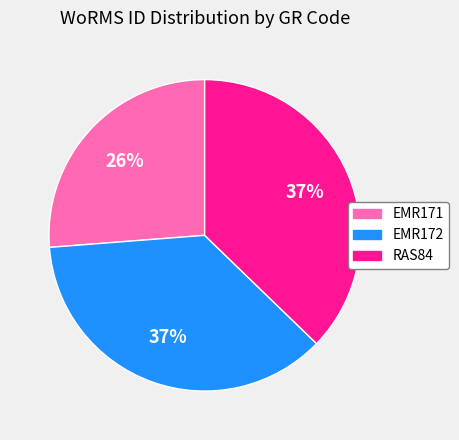

Which has a higher value, EMR172 or EMR171?

EMR172